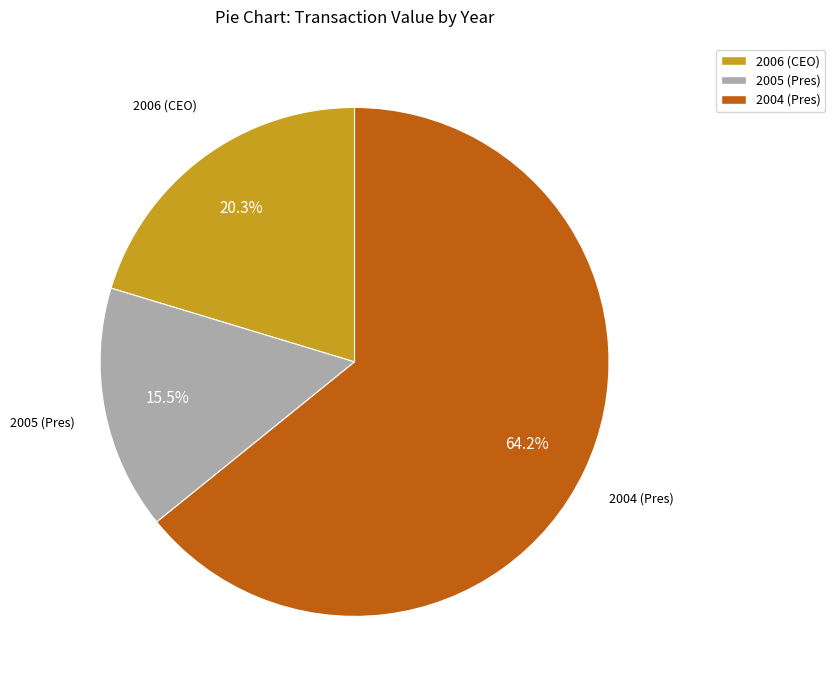

To the nearest percent, what is the difference between the largest and smallest slice percentages?

49%